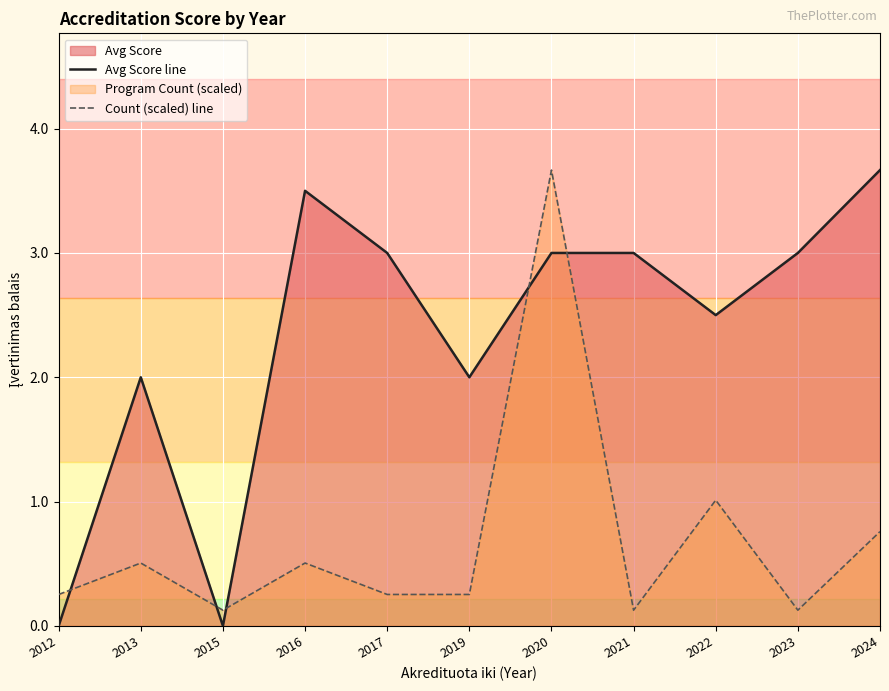

Which series has the largest range (max minus min)?

Avg Score line